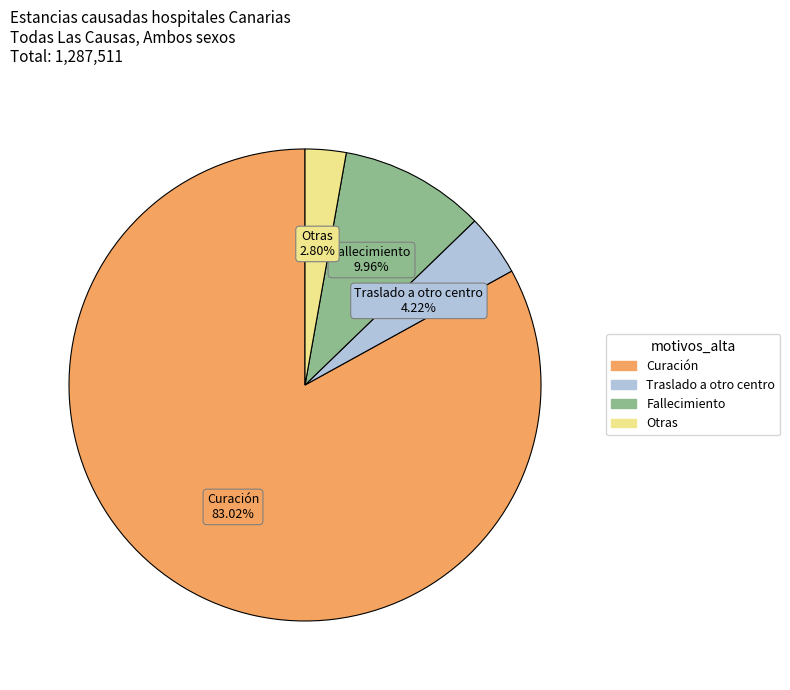

How many slices are in this pie chart?

4